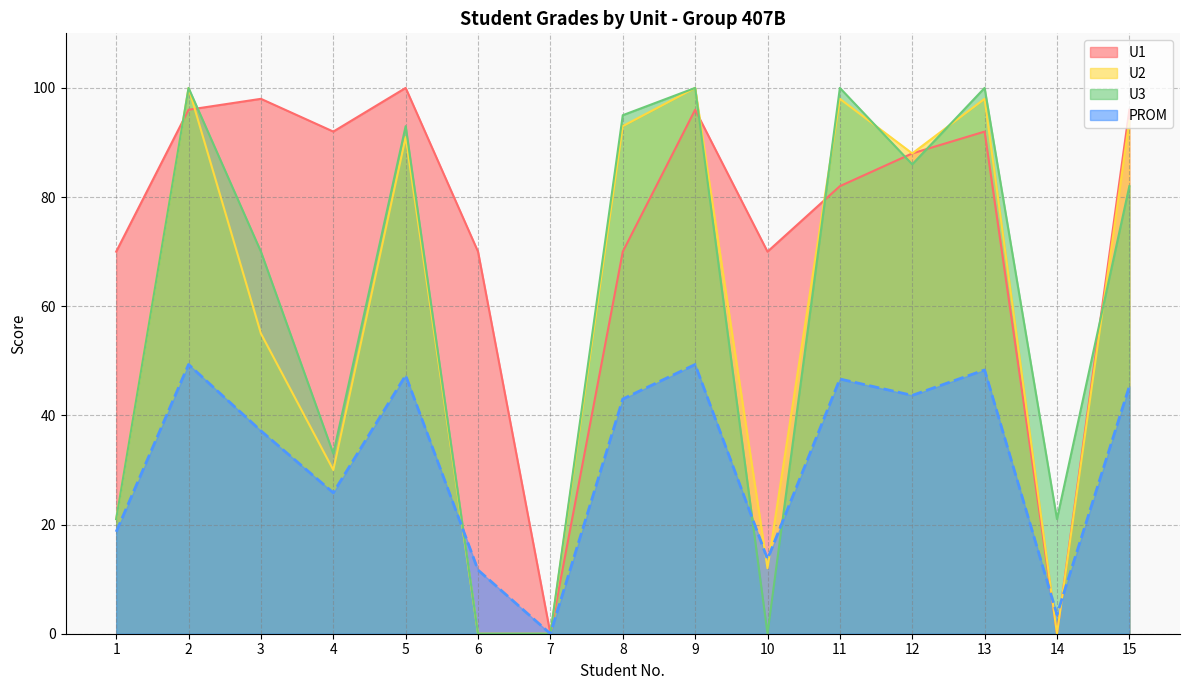

Is the value of U1 at 12 greater than the value of PROM at 11?

Yes